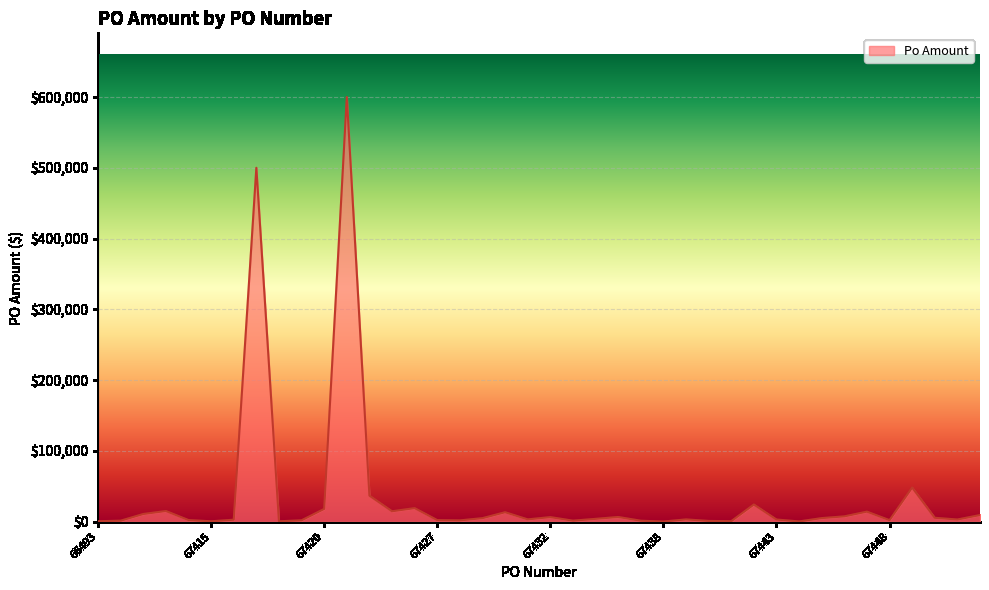

Count the number of data series in this chart.

1